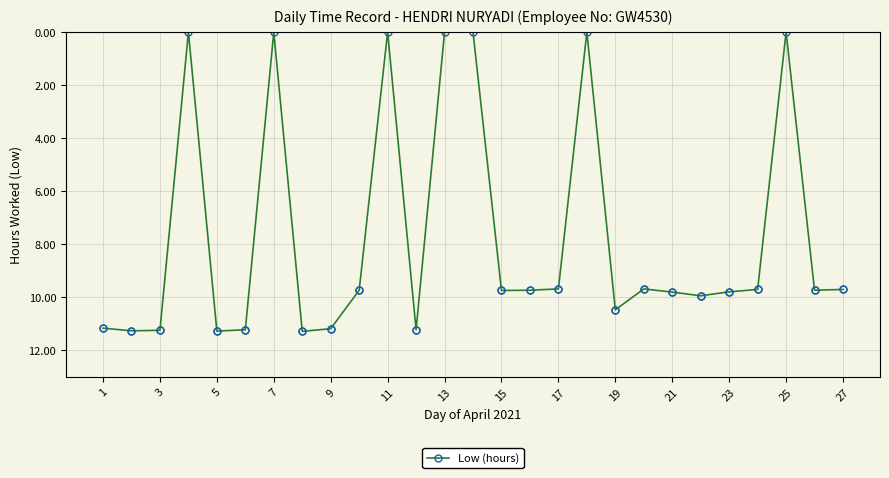

How many distinct data groups are displayed?

1